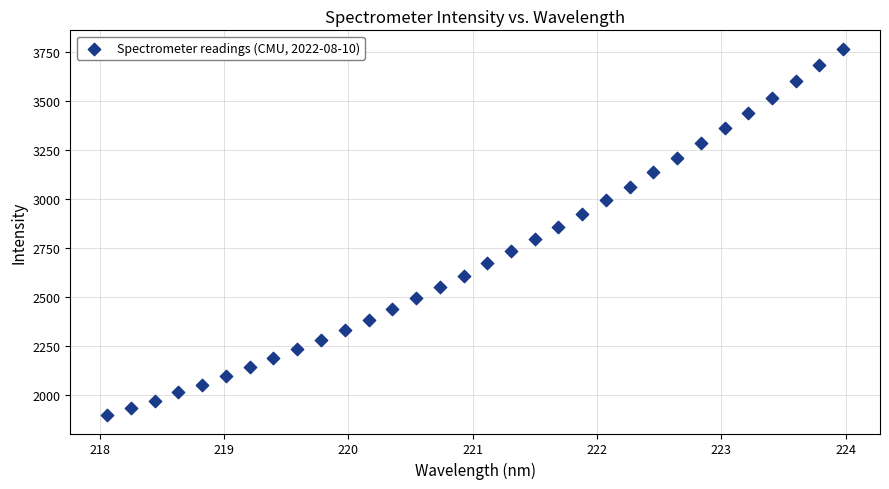

What is the range of X values (max minus min)?

5.9